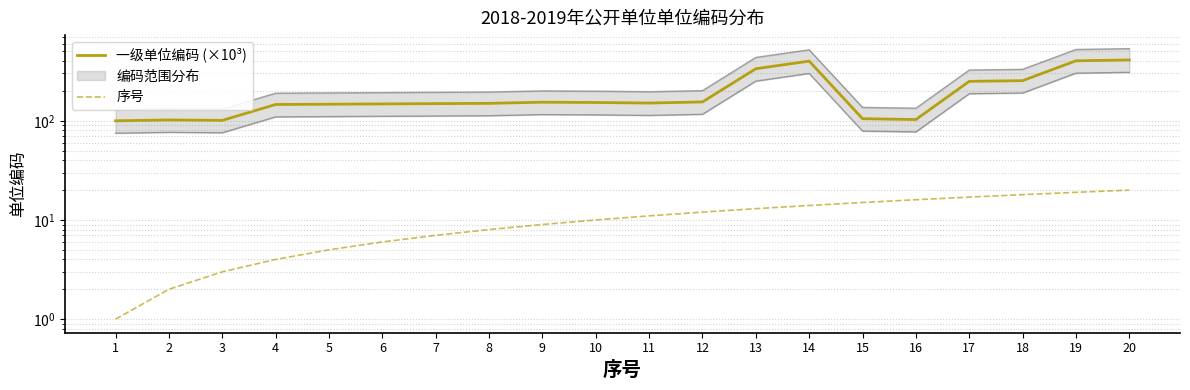

Is it true that 序号 equals 5.0 at 5?

True